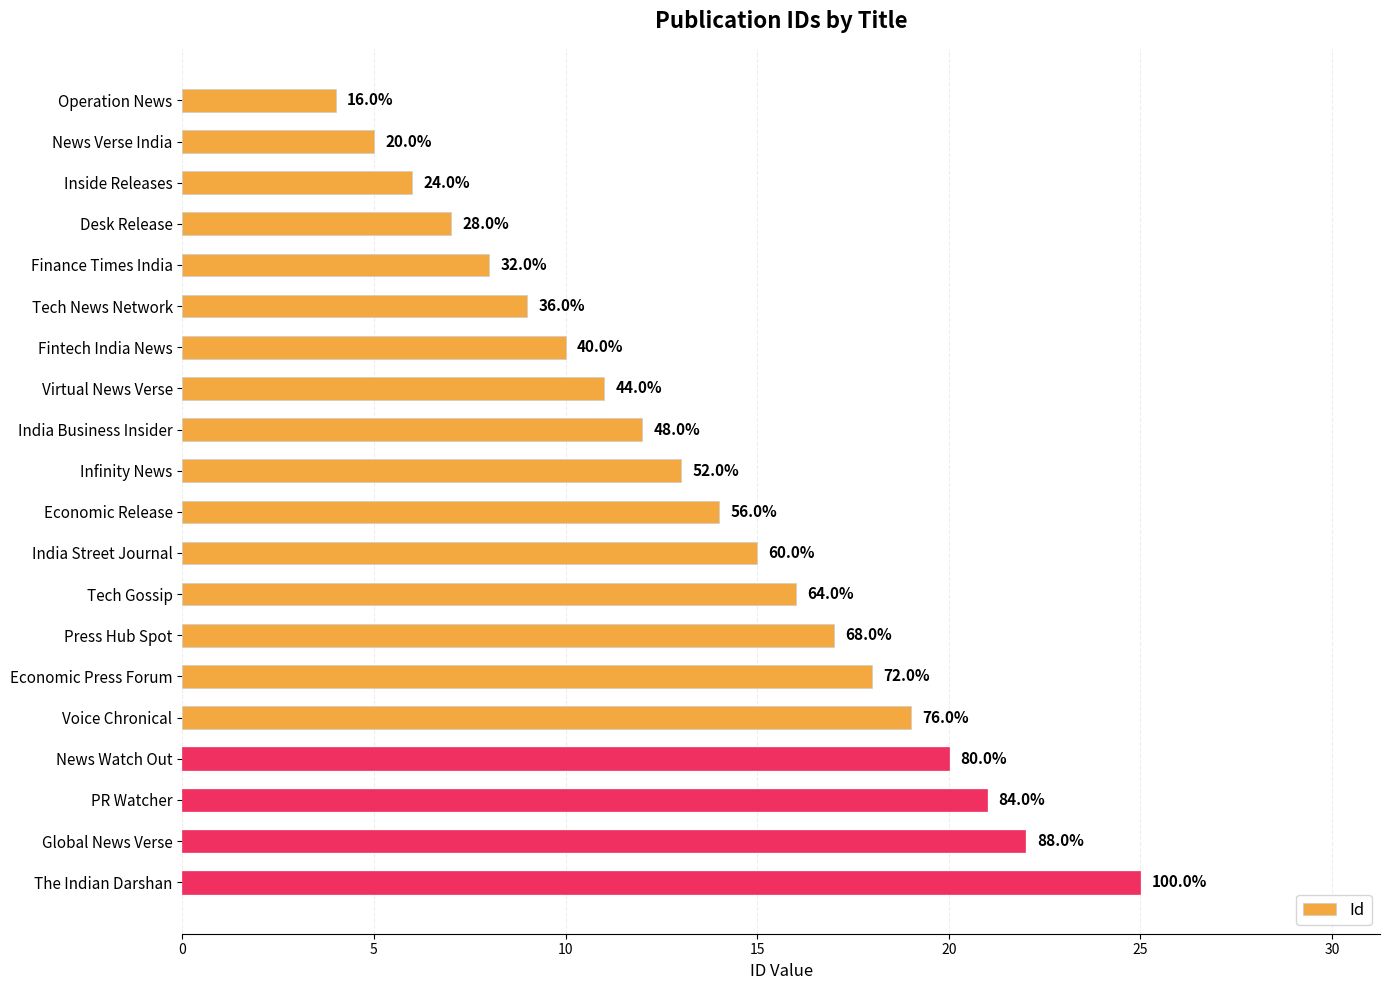

Does the chart contain any negative values?

No